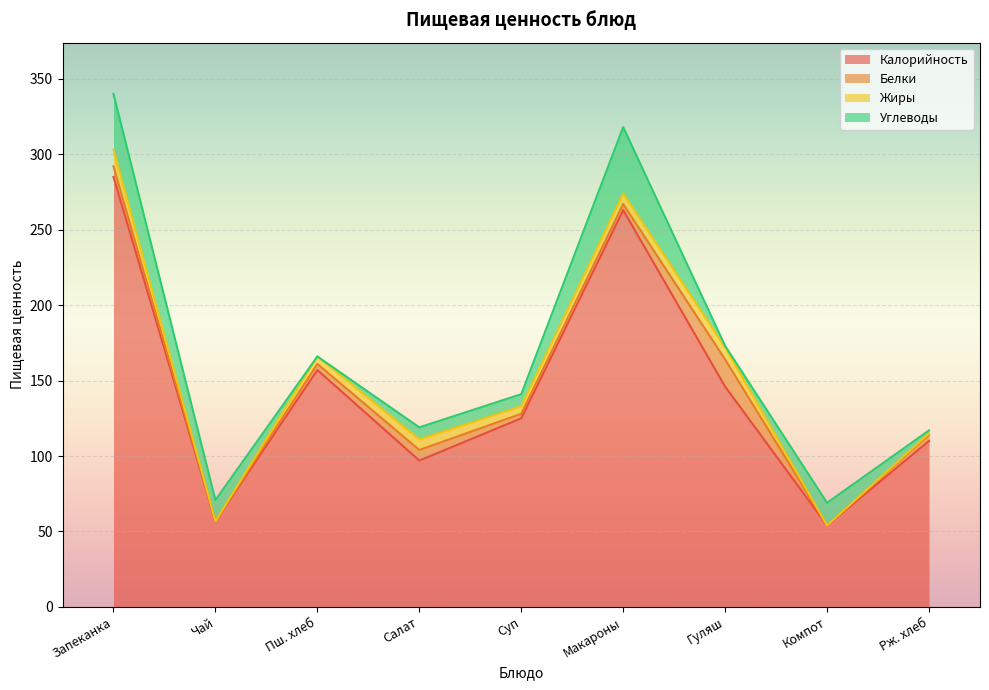

At which category does Жиры reach its first local valley?

Чай с лимоном